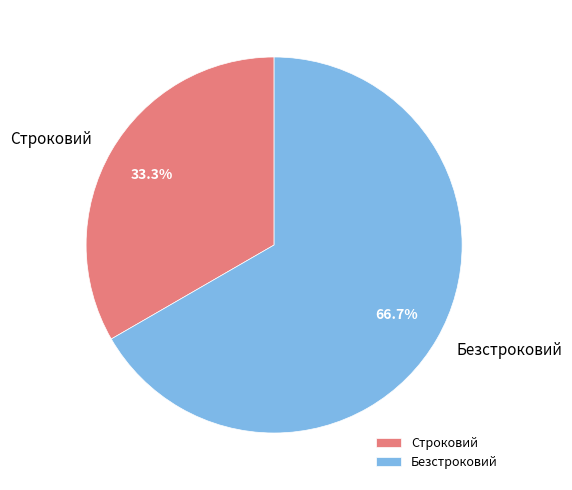

To the nearest percent, what portion does Безстроковий represent?

67%